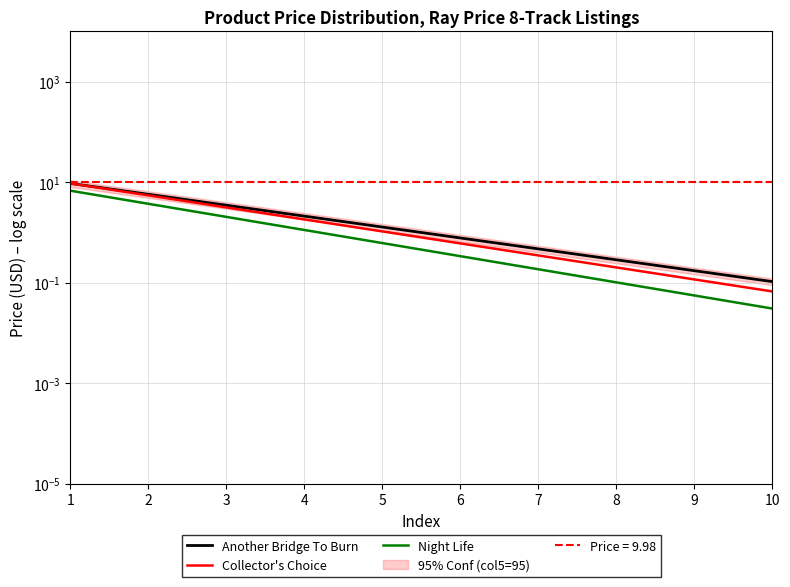

What is the difference between the maximum and minimum values in the Another Bridge To Burn series?

9.4